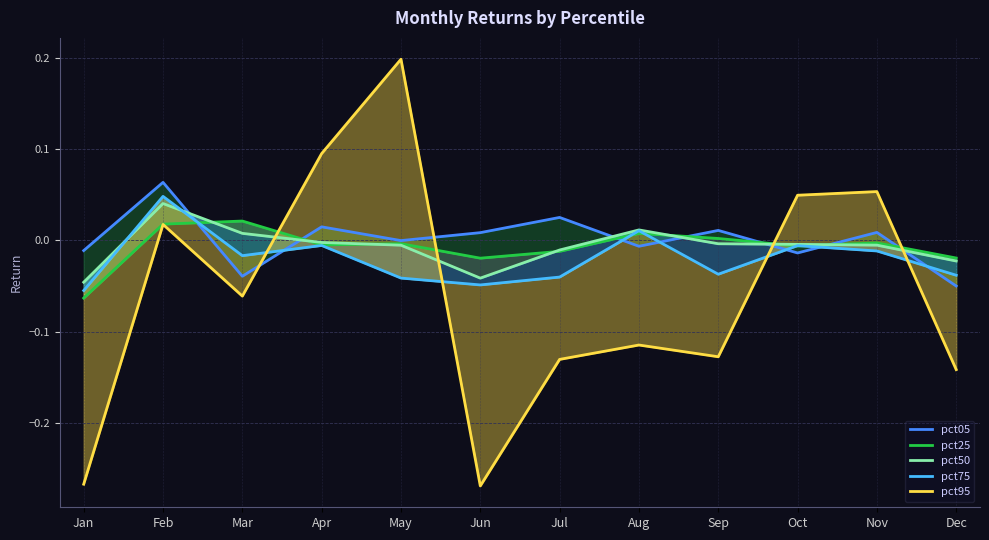

How many times do pct50 and pct95 cross each other?

4